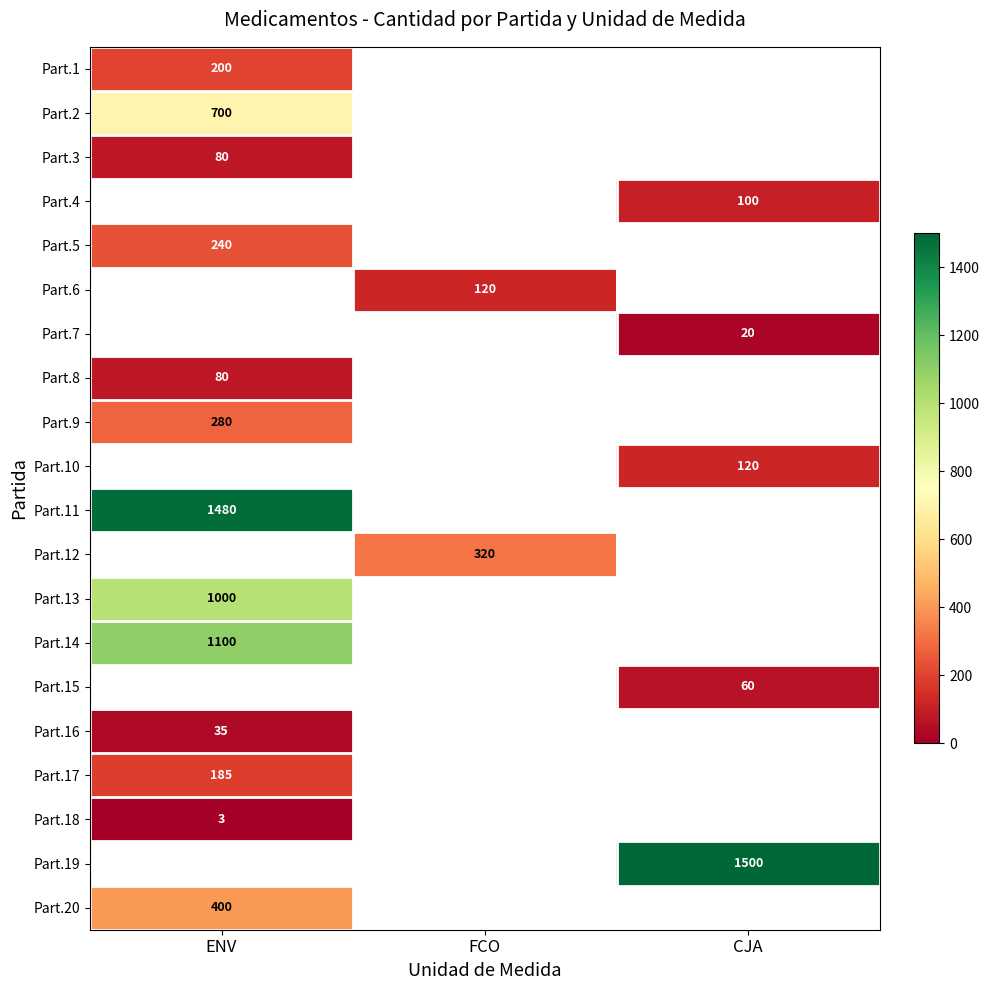

Is the value of Part.12 at FCO greater than the value of Part.6 at FCO?

Yes